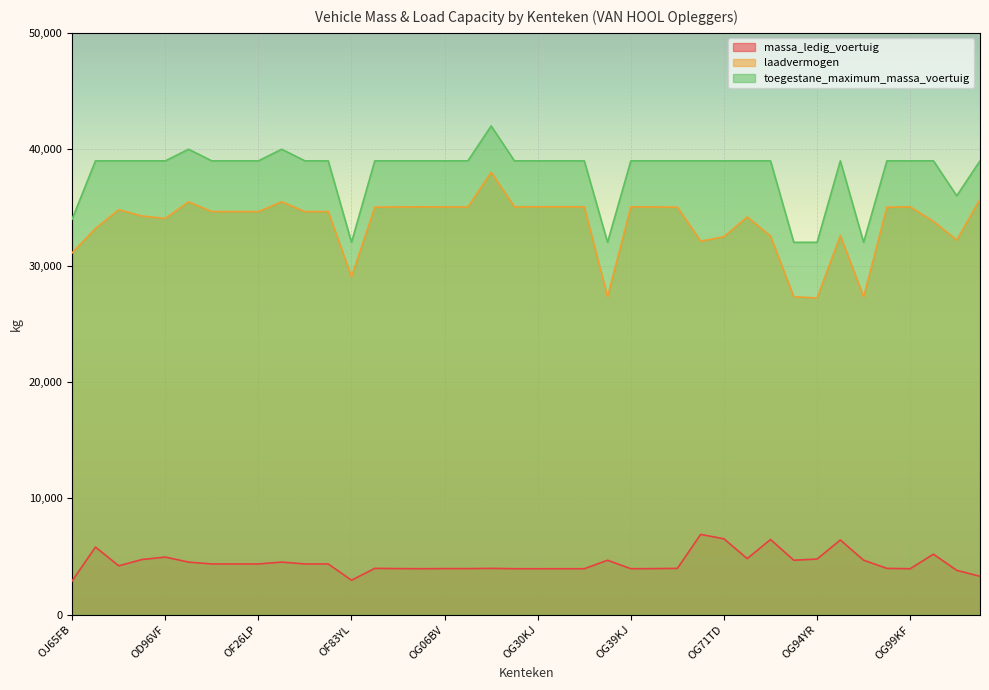

Reading left to right, list all the values displayed in this chart.

massa_ledig_voertuig: OJ65FB=2900	OB37LN=5810	OD72NY=4200	OD96NG=4740	OD96VF=4950	OF03TV=4520	OF22LP=4360	OF23LP=4360	OF26LP=4360	OF28JH=4520	OF44FD=4360	OF45FD=4360	OF83YL=2960	OG03FG=3980	OG05BV=3960	OG05KV=3950	OG06BV=3960	OG12BV=3960	OG14BX=3980	OG24KX=3950	OG30KJ=3950	OG34KJ=3950	OG36KJ=3950	OG38FJ=4680	OG39KJ=3950	OG43BR=3960	OG49FD=3980	OG64XN=6900	OG71TD=6520	OG76GZ=4820	OG76TD=6460	OG93FF=4680	OG94YR=4780	OG97TD=6420	OG98FF=4680	OG99FF=3980	OG99KF=3950	OH15GB=5200	OH3590=3810	OH56TP=3300
laadvermogen: OJ65FB=31100	OB37LN=33190	OD72NY=34800	OD96NG=34260	OD96VF=34050	OF03TV=35480	OF22LP=34640	OF23LP=34640	OF26LP=34640	OF28JH=35480	OF44FD=34640	OF45FD=34640	OF83YL=29040	OG03FG=35020	OG05BV=35040	OG05KV=35050	OG06BV=35040	OG12BV=35040	OG14BX=38020	OG24KX=35050	OG30KJ=35050	OG34KJ=35050	OG36KJ=35050	OG38FJ=27320	OG39KJ=35050	OG43BR=35040	OG49FD=35020	OG64XN=32100	OG71TD=32480	OG76GZ=34180	OG76TD=32540	OG93FF=27320	OG94YR=27220	OG97TD=32580	OG98FF=27320	OG99FF=35020	OG99KF=35050	OH15GB=33800	OH3590=32190	OH56TP=35700
toegestane_maximum_massa_voertuig: OJ65FB=34000	OB37LN=39000	OD72NY=39000	OD96NG=39000	OD96VF=39000	OF03TV=40000	OF22LP=39000	OF23LP=39000	OF26LP=39000	OF28JH=40000	OF44FD=39000	OF45FD=39000	OF83YL=32000	OG03FG=39000	OG05BV=39000	OG05KV=39000	OG06BV=39000	OG12BV=39000	OG14BX=42000	OG24KX=39000	OG30KJ=39000	OG34KJ=39000	OG36KJ=39000	OG38FJ=32000	OG39KJ=39000	OG43BR=39000	OG49FD=39000	OG64XN=39000	OG71TD=39000	OG76GZ=39000	OG76TD=39000	OG93FF=32000	OG94YR=32000	OG97TD=39000	OG98FF=32000	OG99FF=39000	OG99KF=39000	OH15GB=39000	OH3590=36000	OH56TP=39000